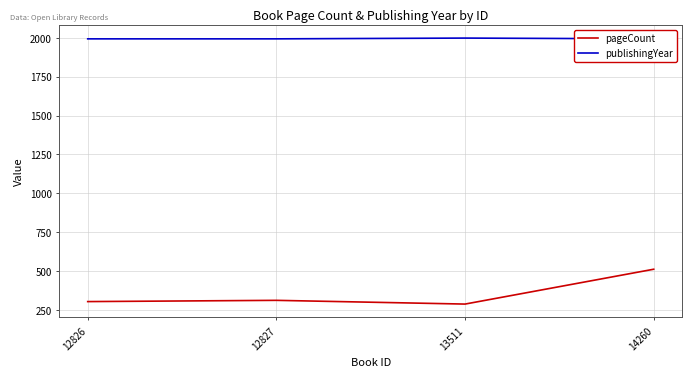

Which category has the lowest value across all series?

13511